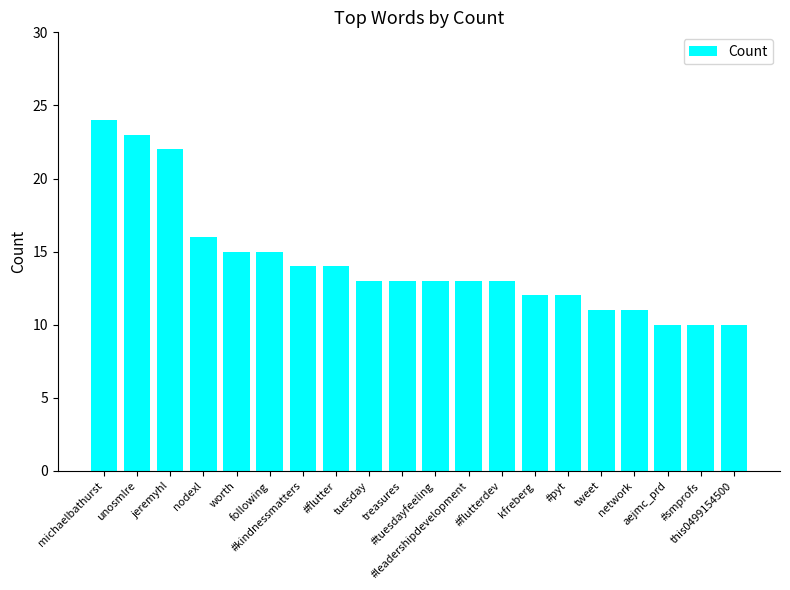

What is the value of the 7th bar from the left?

14